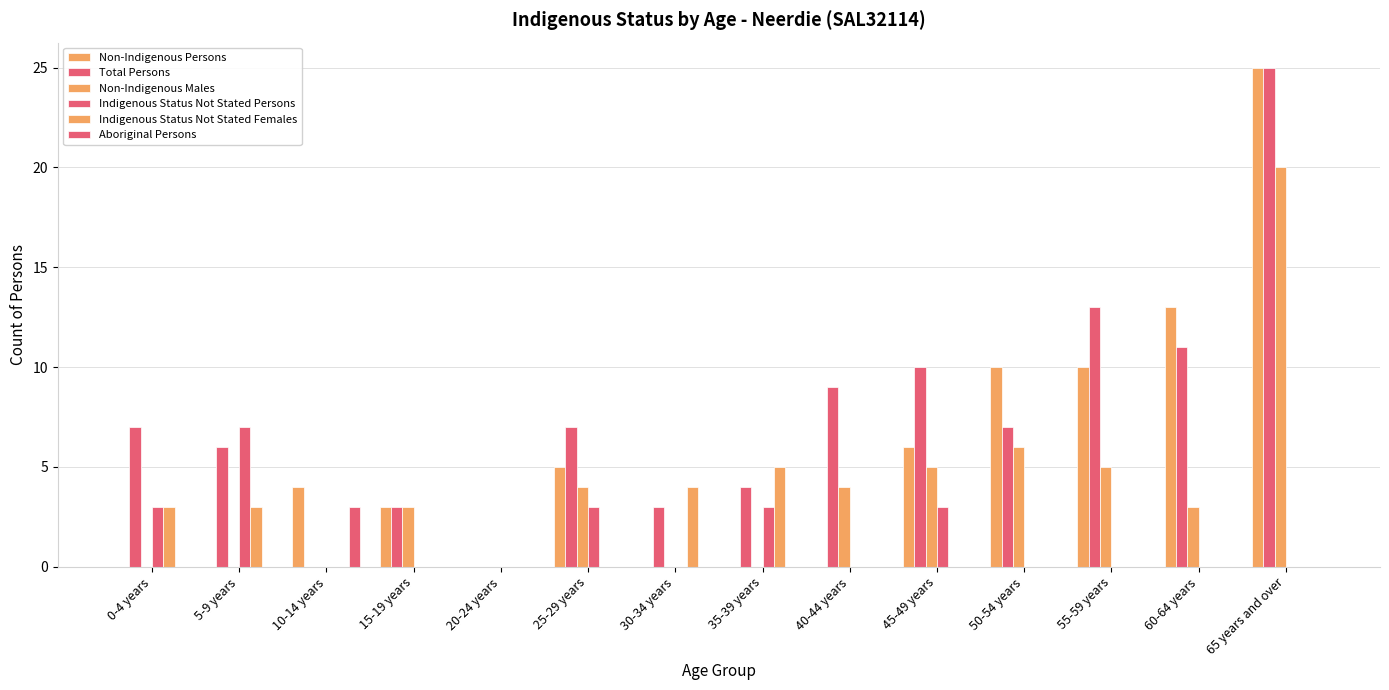

What are all the series names shown in the legend?

Non-Indigenous Persons, Total Persons, Non-Indigenous Males, Indigenous Status Not Stated Persons, Indigenous Status Not Stated Females, Aboriginal Persons